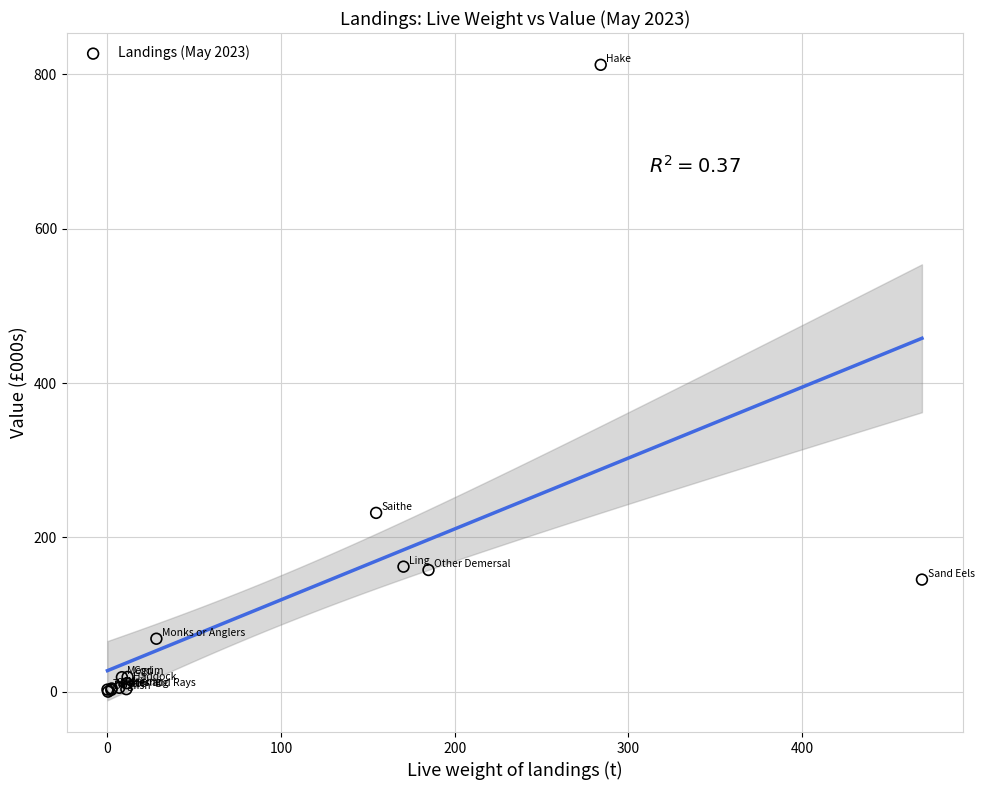

What Y value in the scatter plot is closest to 406?

231.8